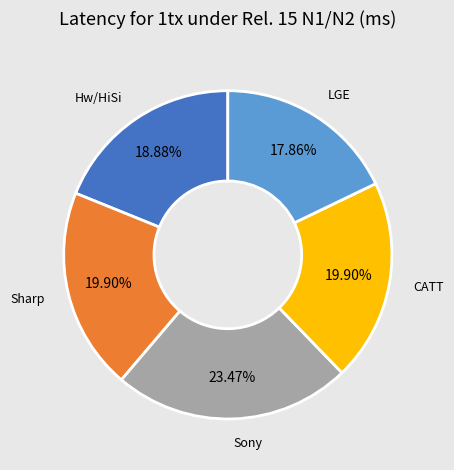

Is there any slice that represents more than half of the pie?

No